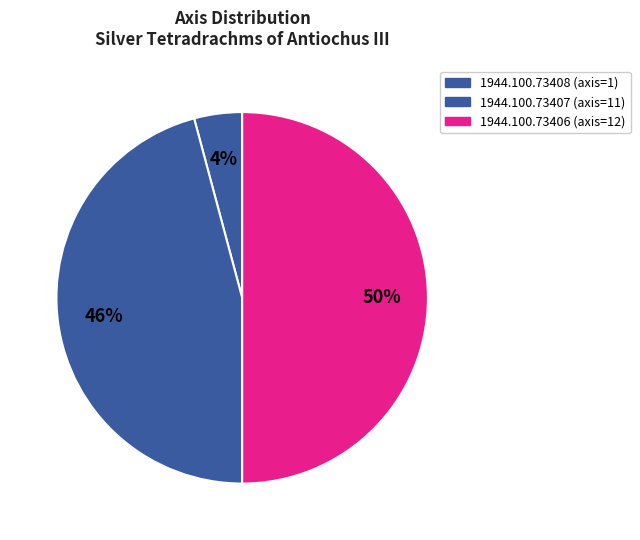

What percentage do 1944.100.73406 and 1944.100.73407 together represent?

95.8%